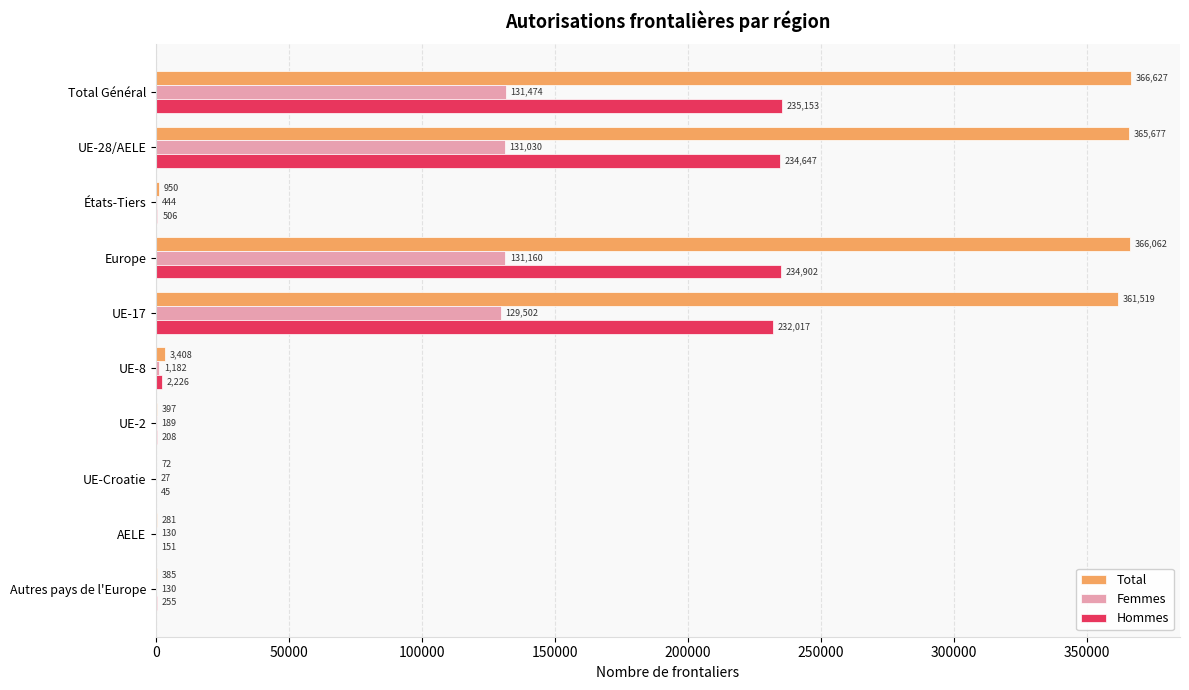

Count the number of data series in this chart.

3